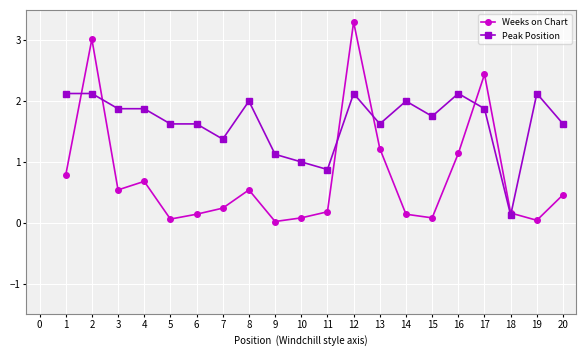

What is the value of the Weeks on Chart point at the 18th from the left?

0.2